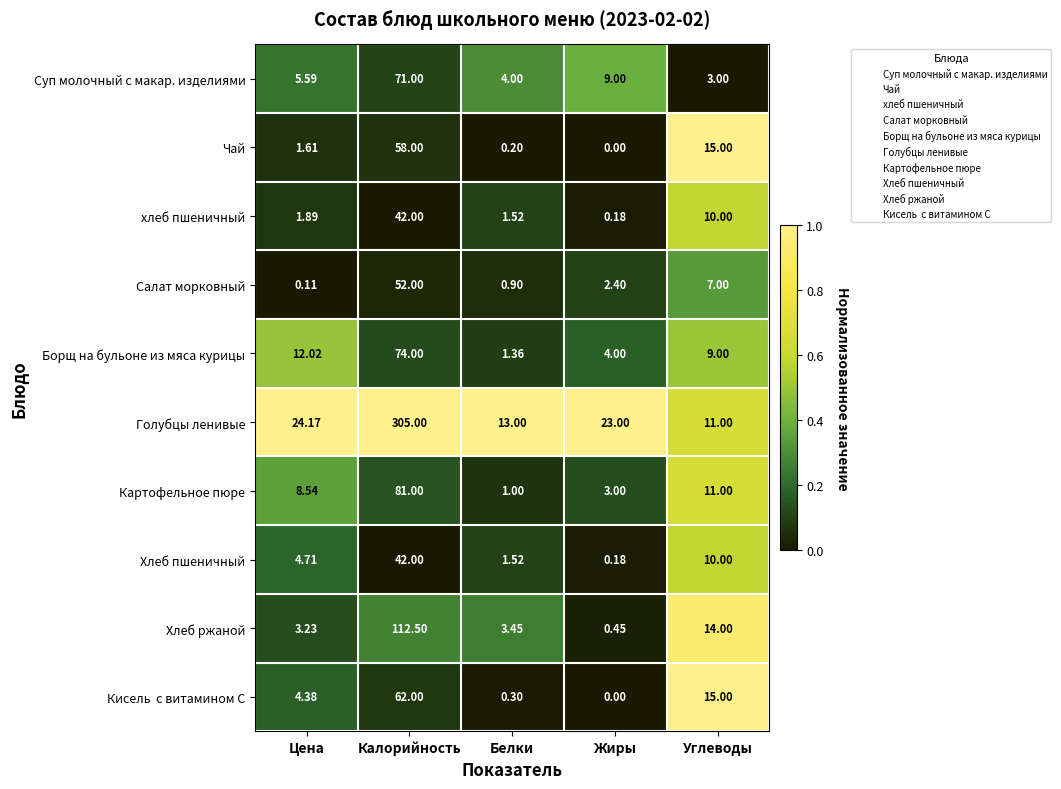

At which label does Суп молочный с макар. изделиями reach its peak?

Калорийность